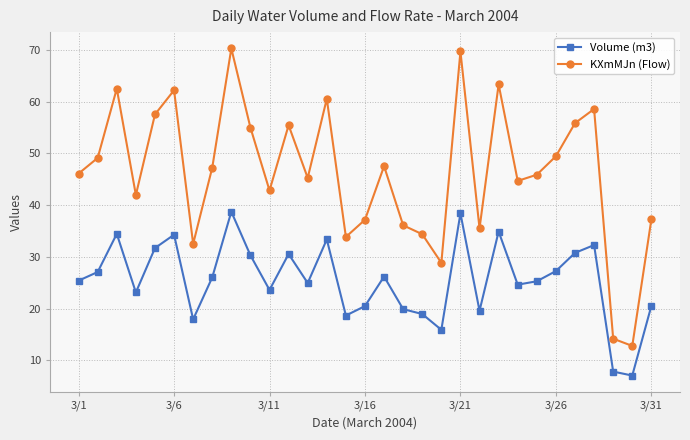

What is the difference between the maximum and minimum values in the KXmMJn (Flow) series?

57.5